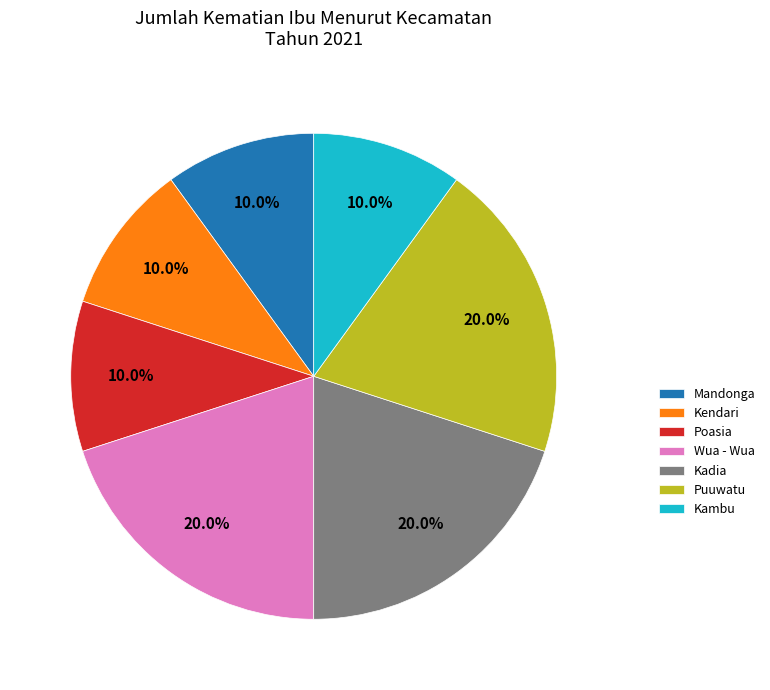

To the nearest percent, what is the average slice percentage?

14%